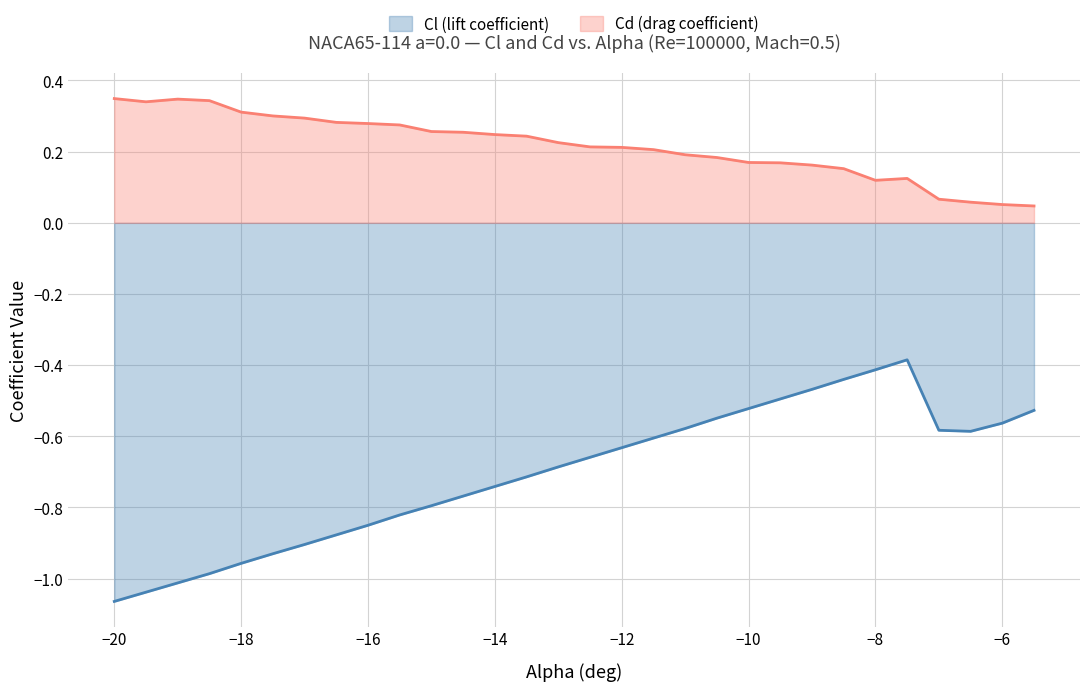

At -16.5, list the series in order from largest to smallest.

Cd (drag coefficient), Cl (lift coefficient)